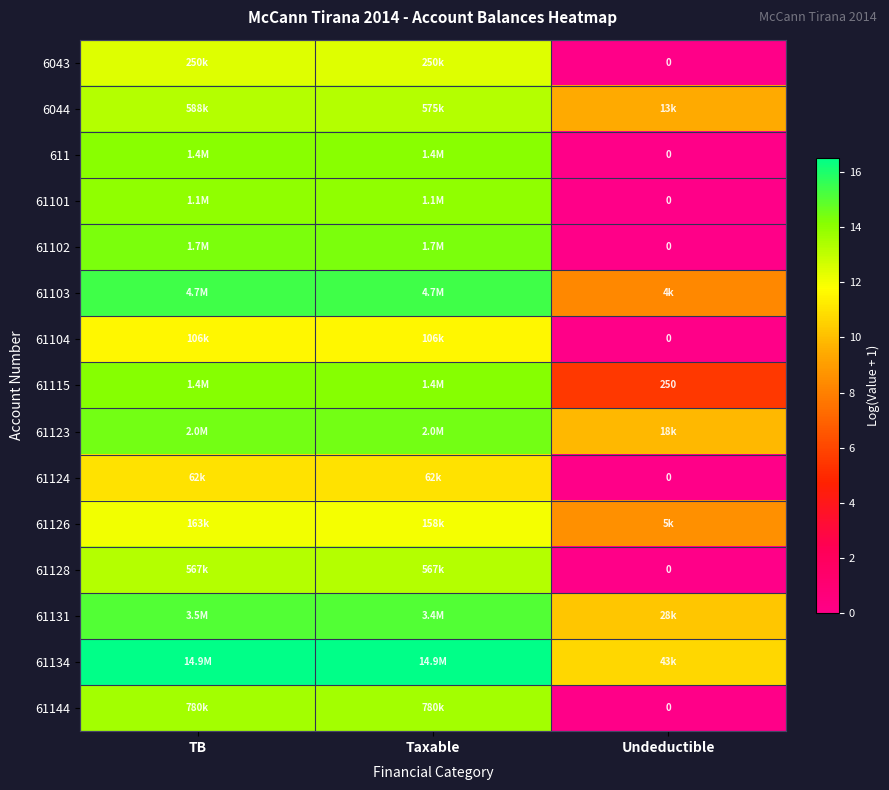

At which label does 61104 reach its peak?

TB